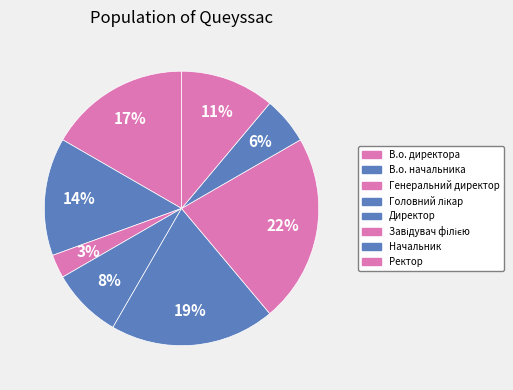

How many segments does this pie chart have?

8